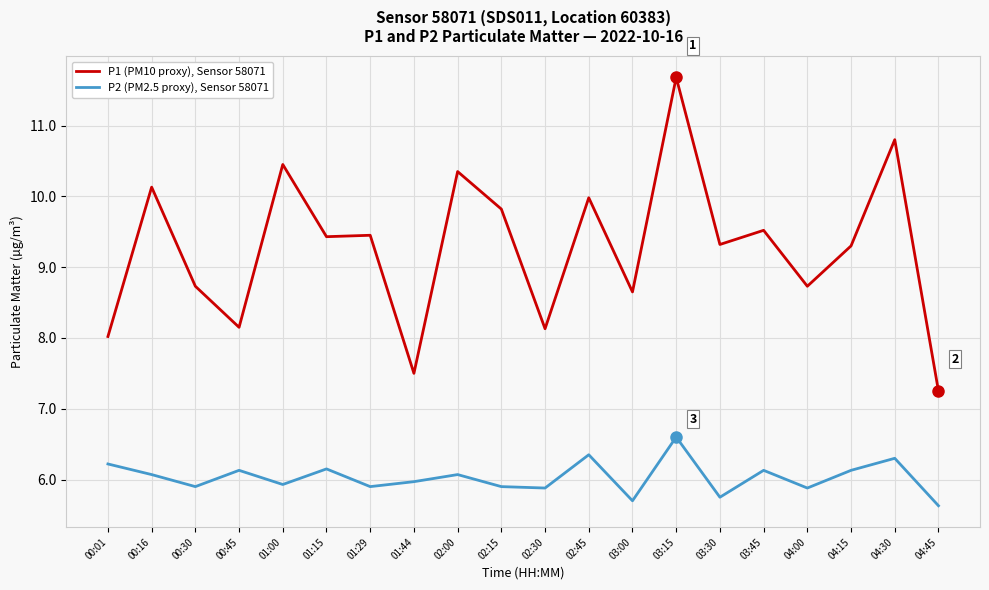

What position from the right is 01:29?

14